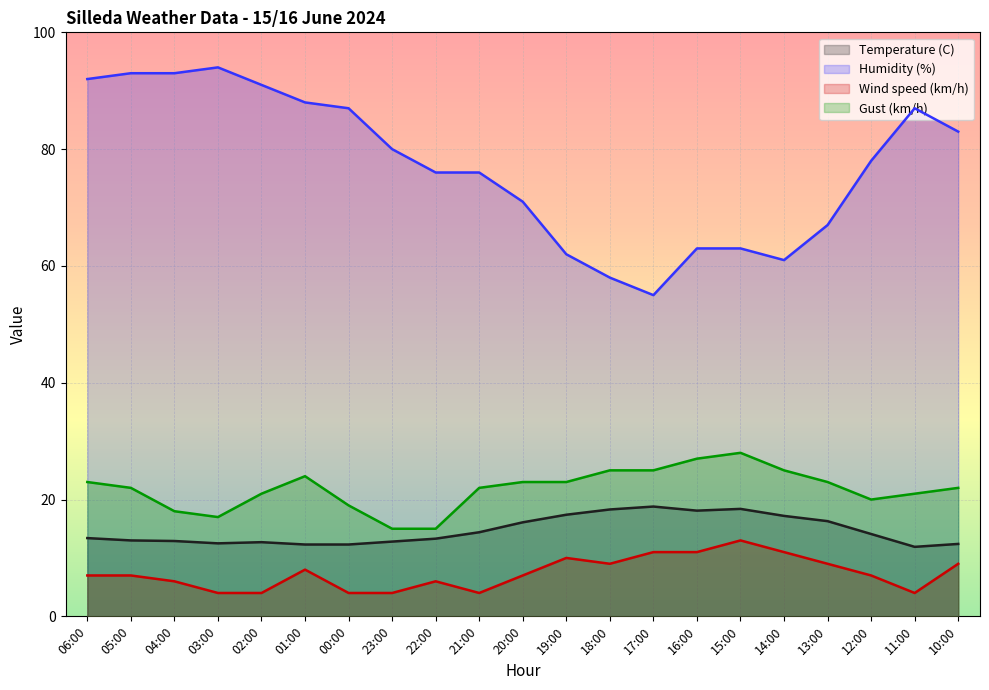

Count the Wind speed (km/h) values in the range 4 to 9.

16